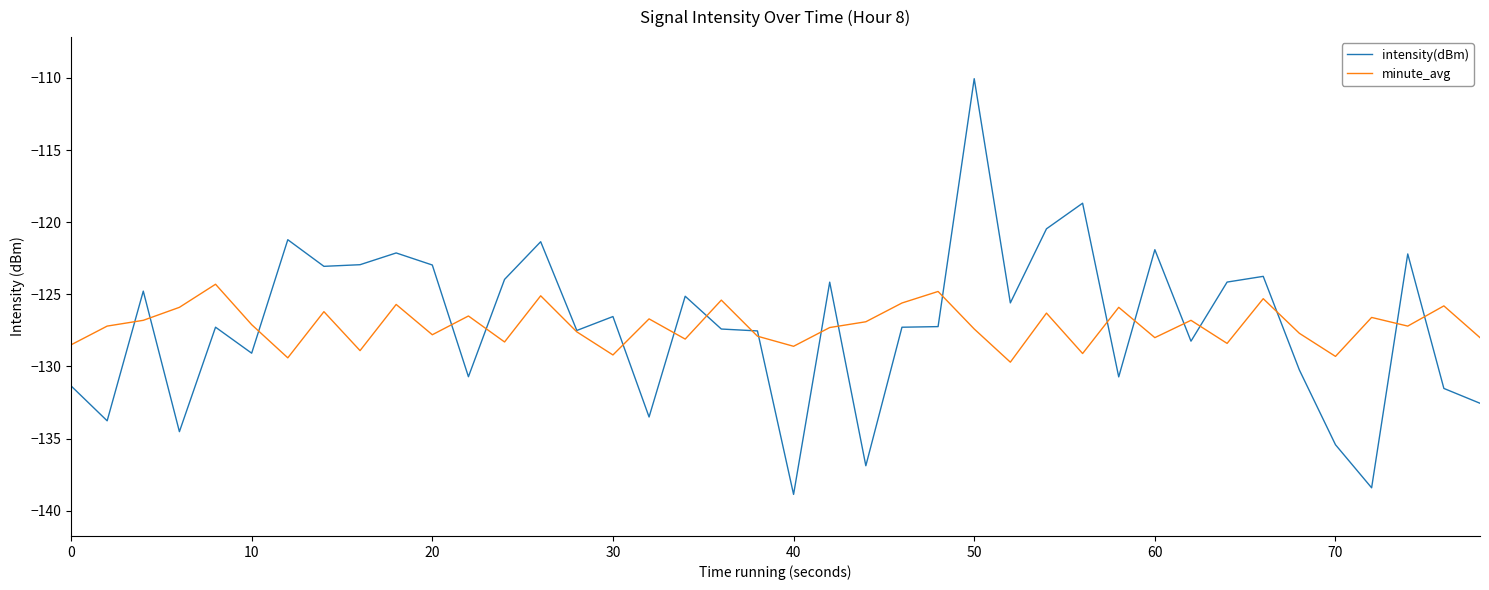

Which series has the largest range (max minus min)?

intensity(dBm)